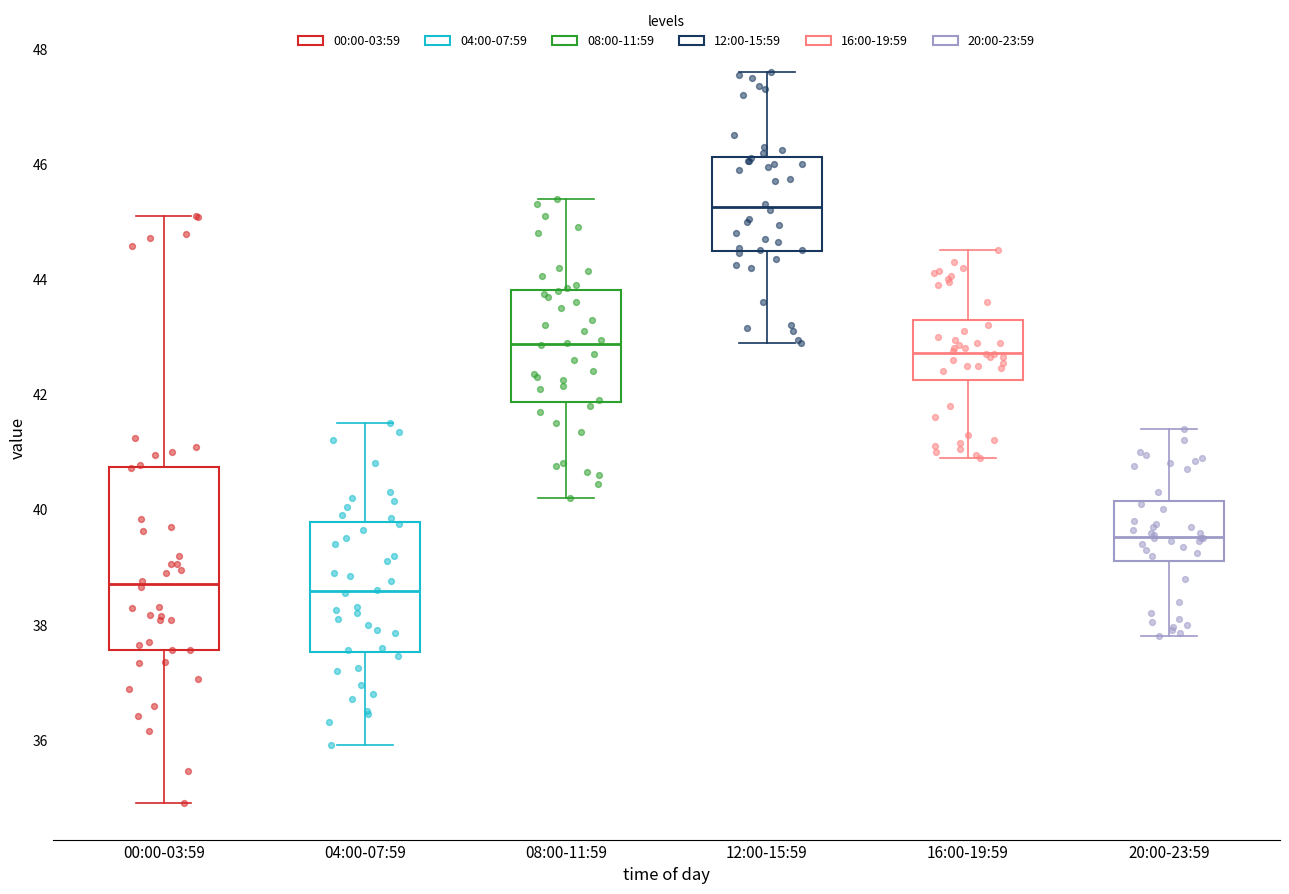

Which box is the tallest, from its lower edge to its upper edge?

00:00-03:59